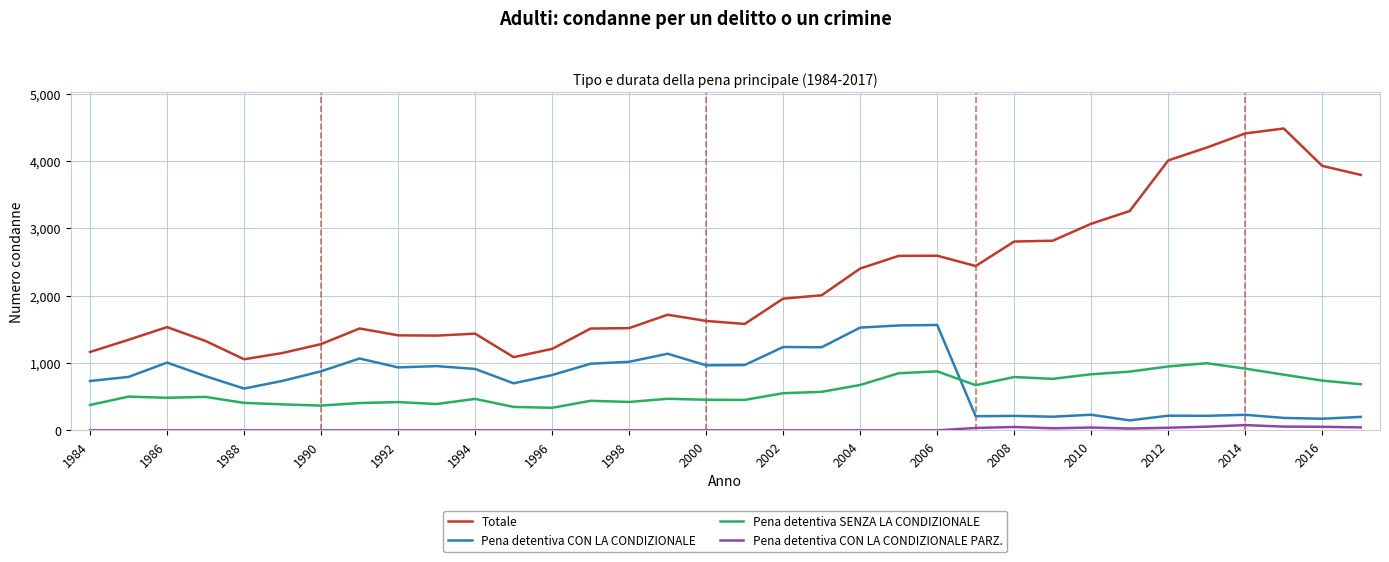

What is the difference between the maximum and minimum values in the Totale series?

3426